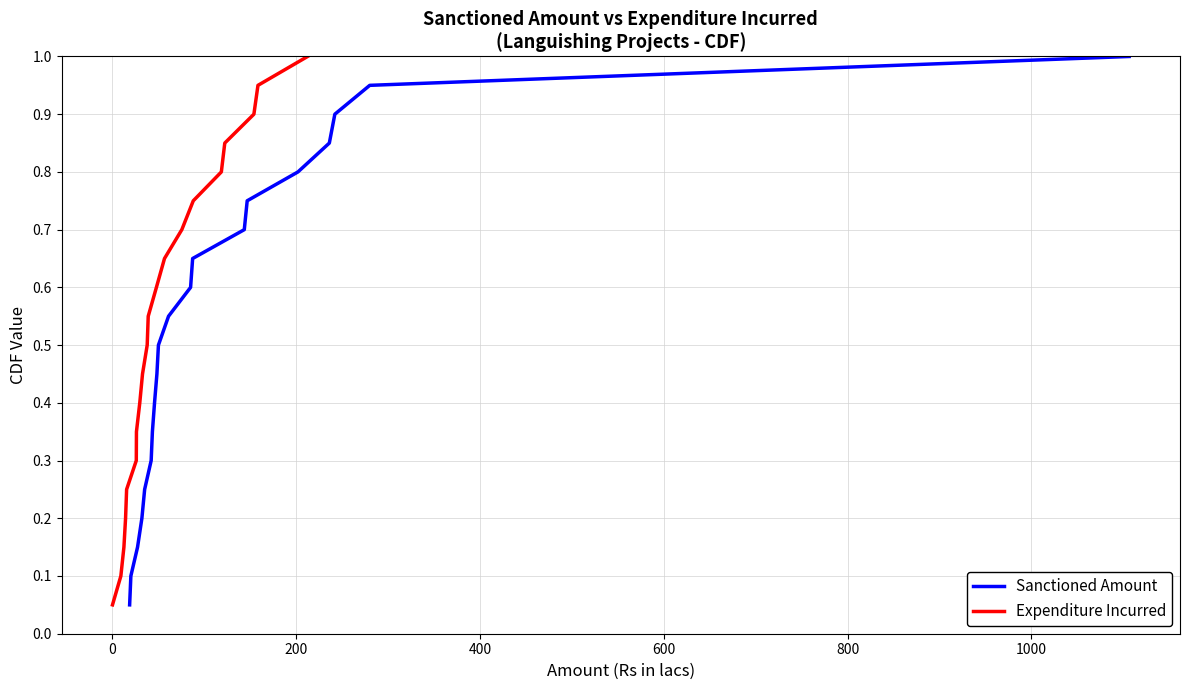

Reading left to right, what are all the values shown in this chart?

Sanctioned Amount: 0.1	0.1	0.1	0.2	0.2	0.3	0.3	0.4	0.5	0.5	0.6	0.6	0.7	0.7	0.8	0.8	0.8	0.9	0.9	1.0
Expenditure Incurred: 0.1	0.1	0.1	0.2	0.2	0.3	0.3	0.4	0.5	0.5	0.6	0.6	0.7	0.7	0.8	0.8	0.8	0.9	0.9	1.0